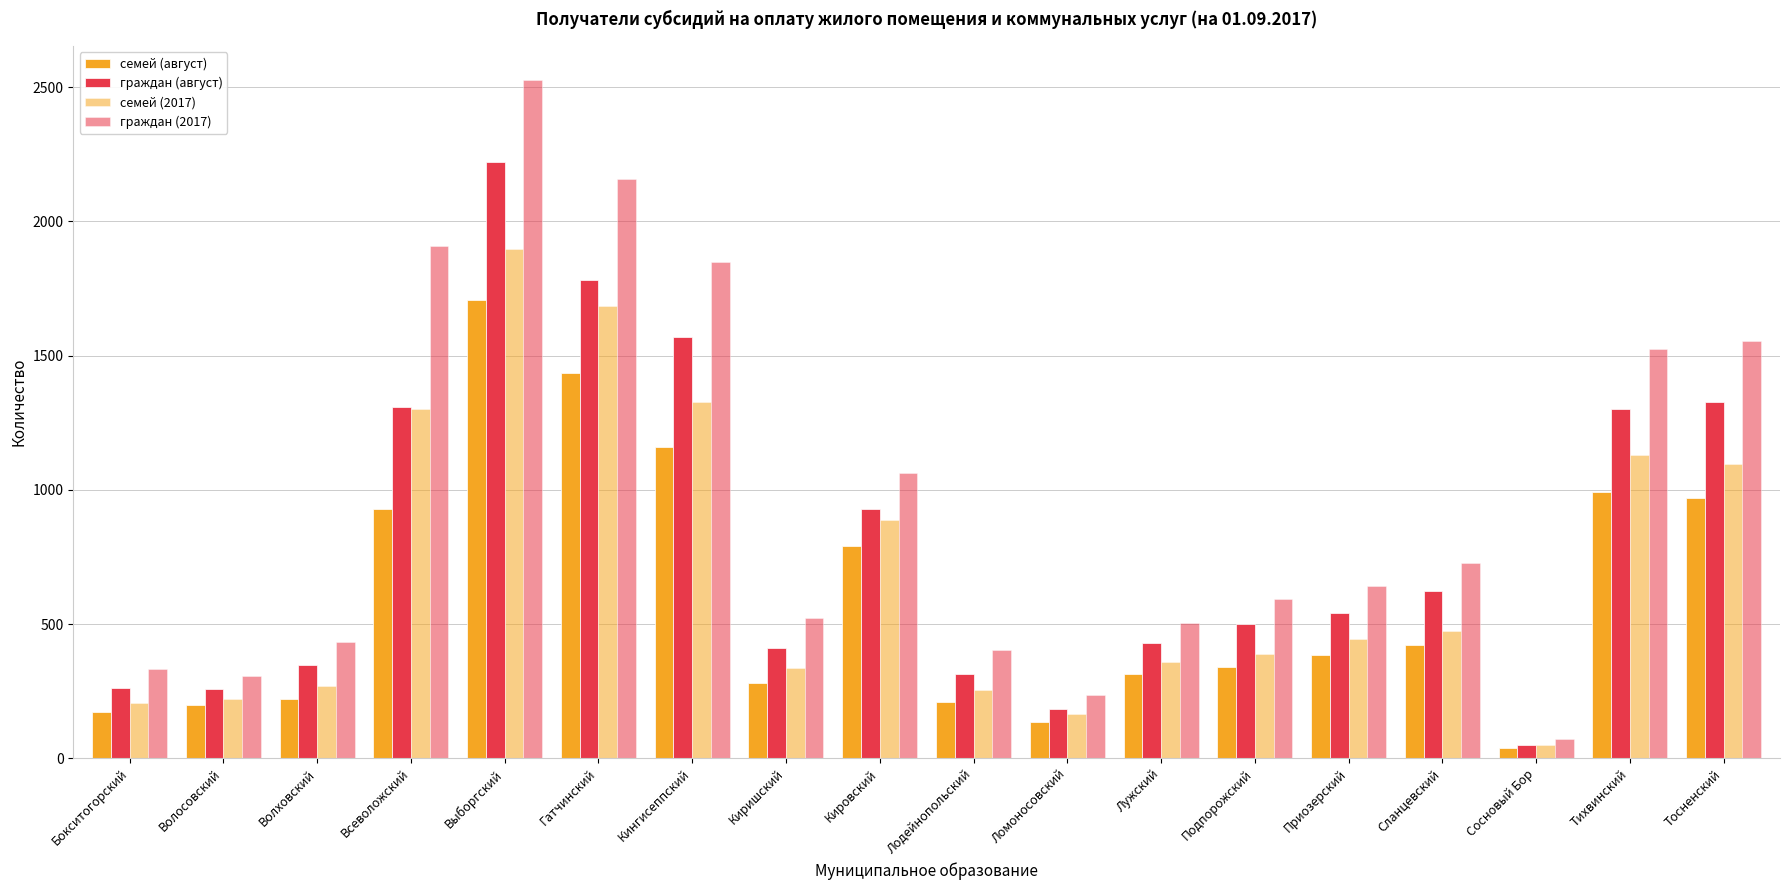

How many groups of bars are there?

18